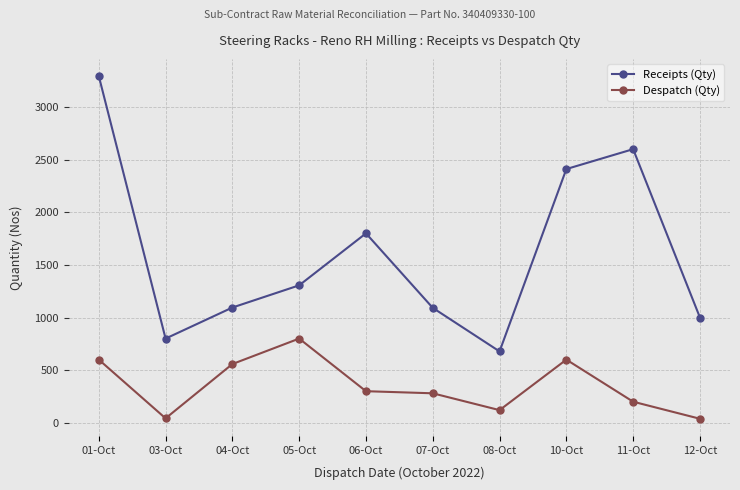

True or false: Despatch (Qty) has a value of 800 at 05-Oct.

True